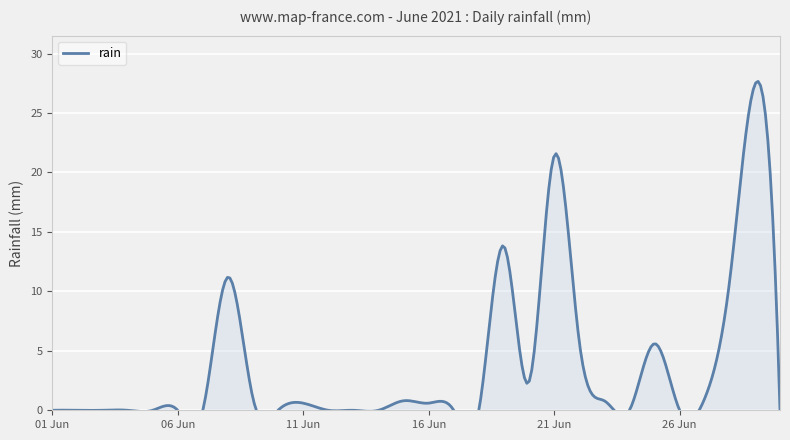

How many points are higher than both their immediate neighbors (excluding endpoints)?

7